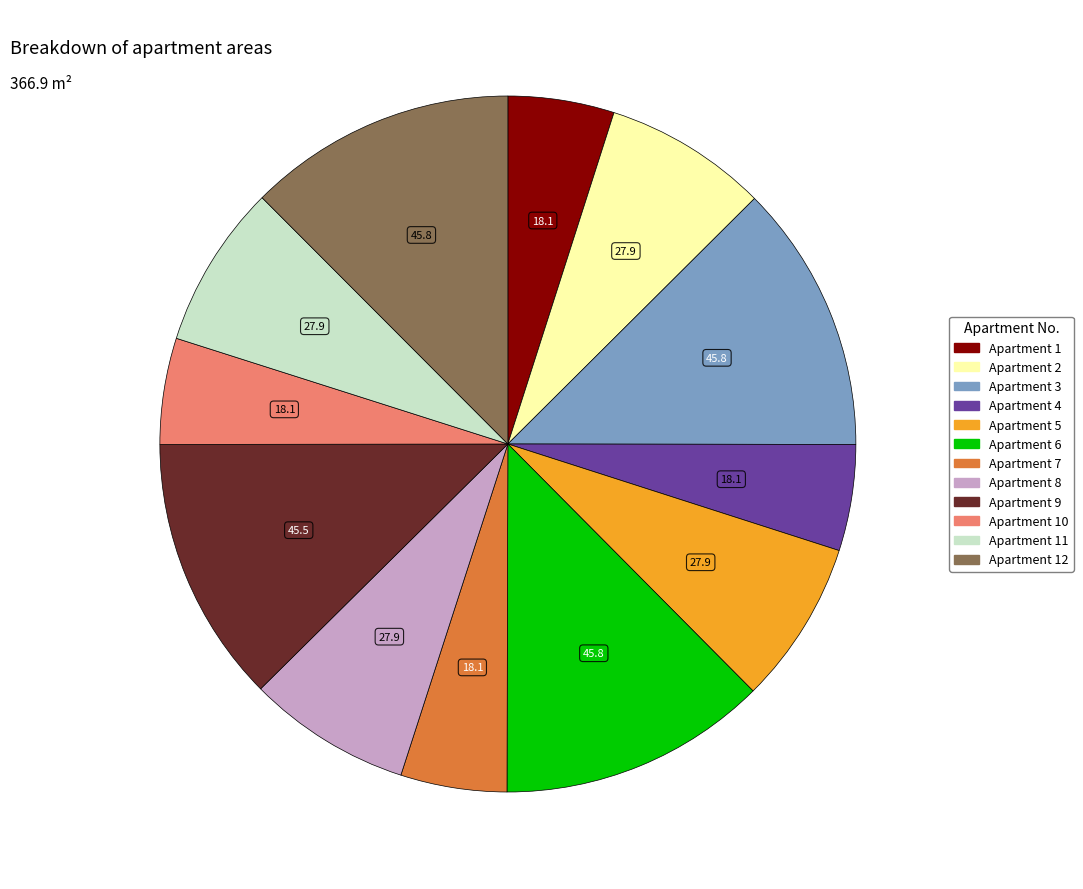

Is there any slice that represents more than half of the pie?

No